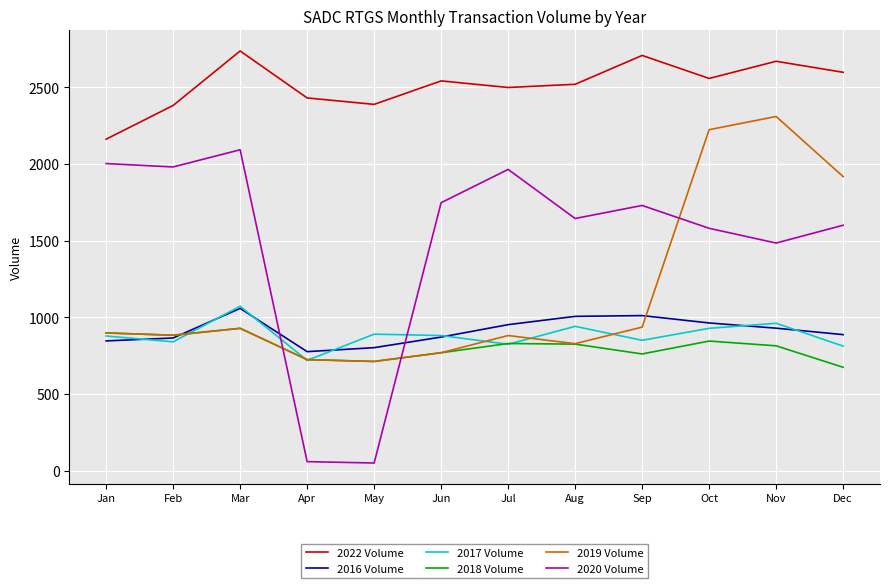

Is the value of 2019 Volume at Oct greater than the value of 2017 Volume at Jan?

Yes